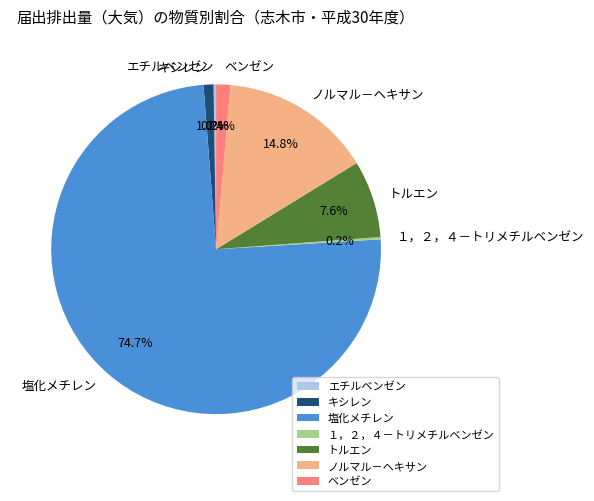

To the nearest percent, what portion does トルエン represent?

8%